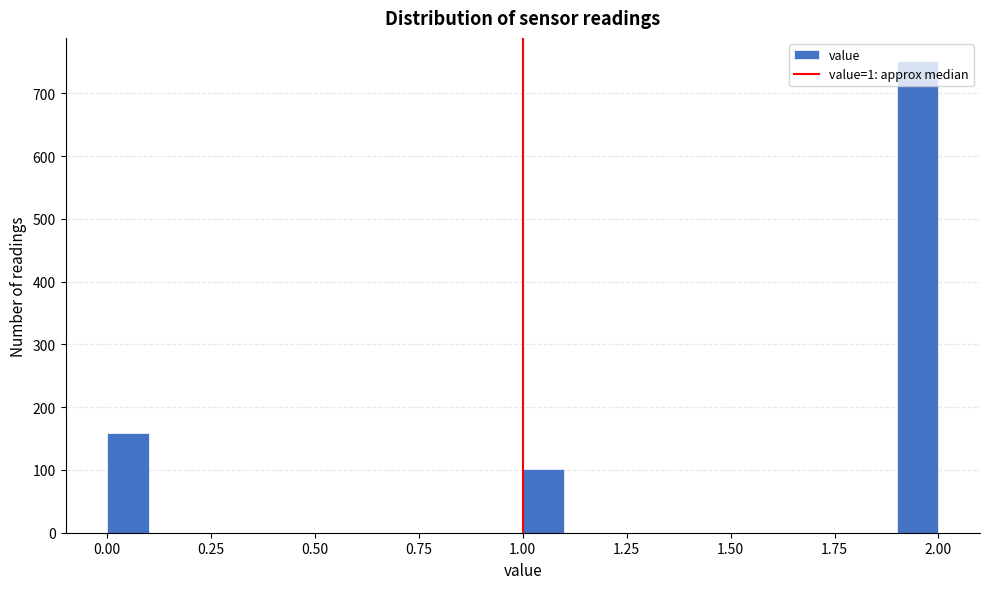

Read against the x-axis, roughly where is the centre of the tallest bar?

1.95